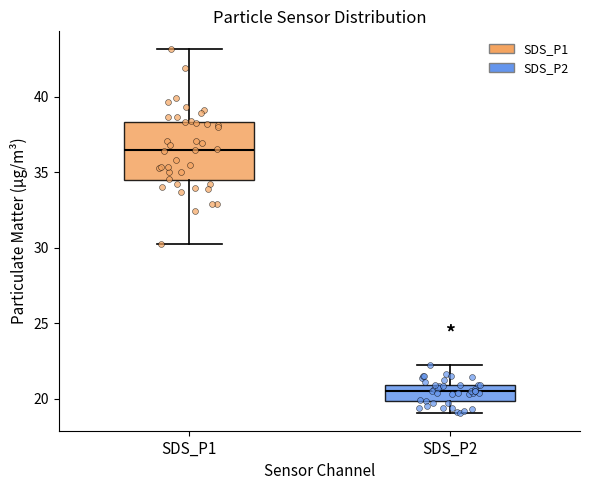

Where does the median line of the box for SDS_P1 sit on the y-axis? The values are not printed on the chart, so give them approximately, as read against the axis.

36.5